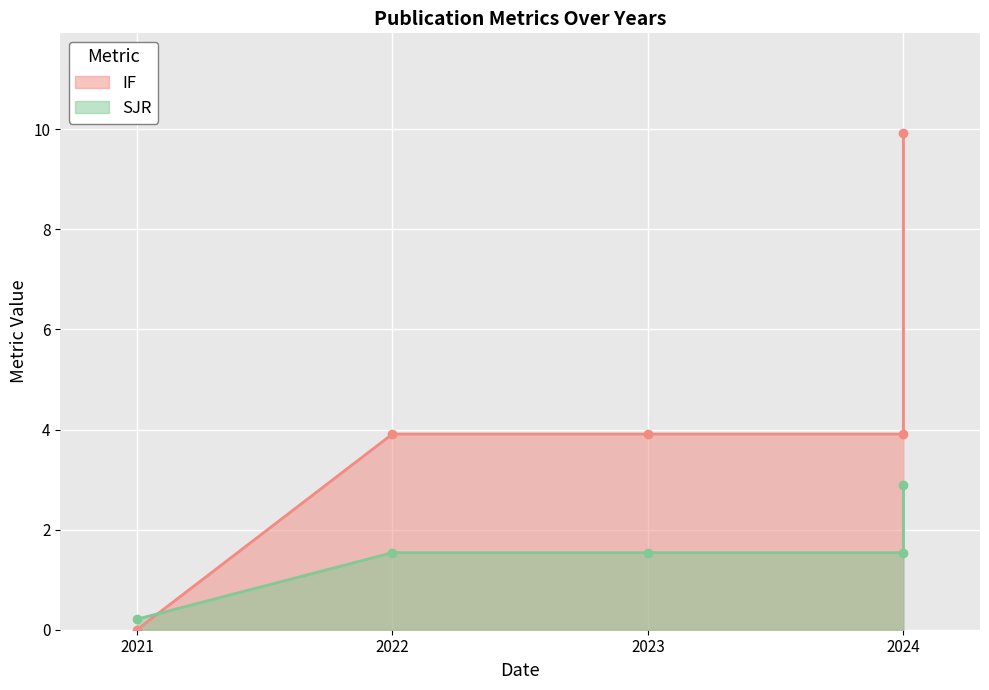

The value of IF at 2021 is 0.1. True or false?

False